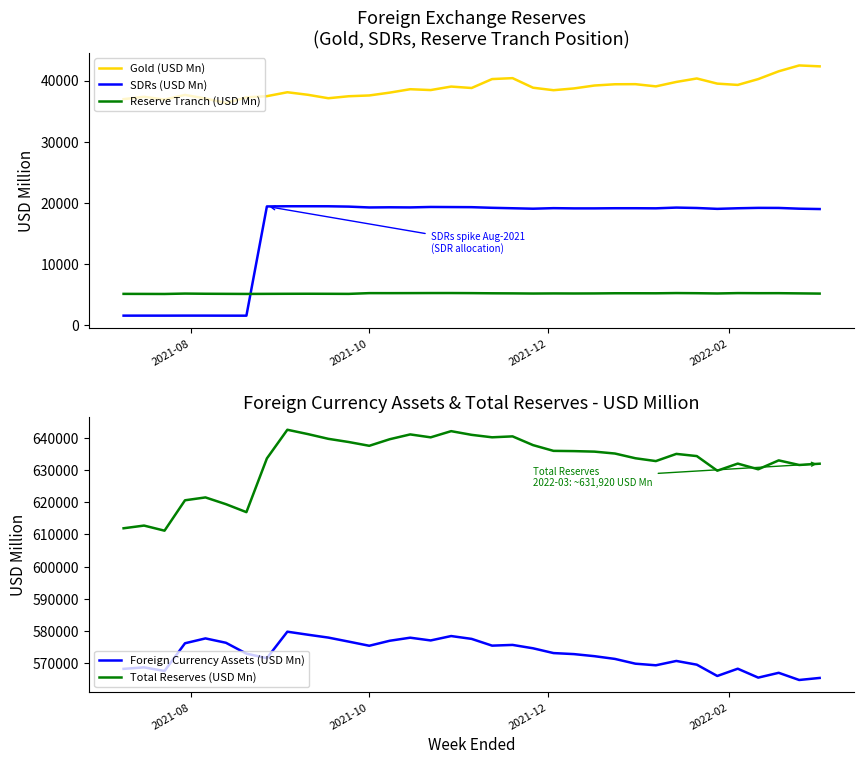

What are all the series names shown in the legend?

Gold (USD Mn), SDRs (USD Mn), Reserve Tranch (USD Mn), Foreign Currency Assets (USD Mn), Total Reserves (USD Mn)